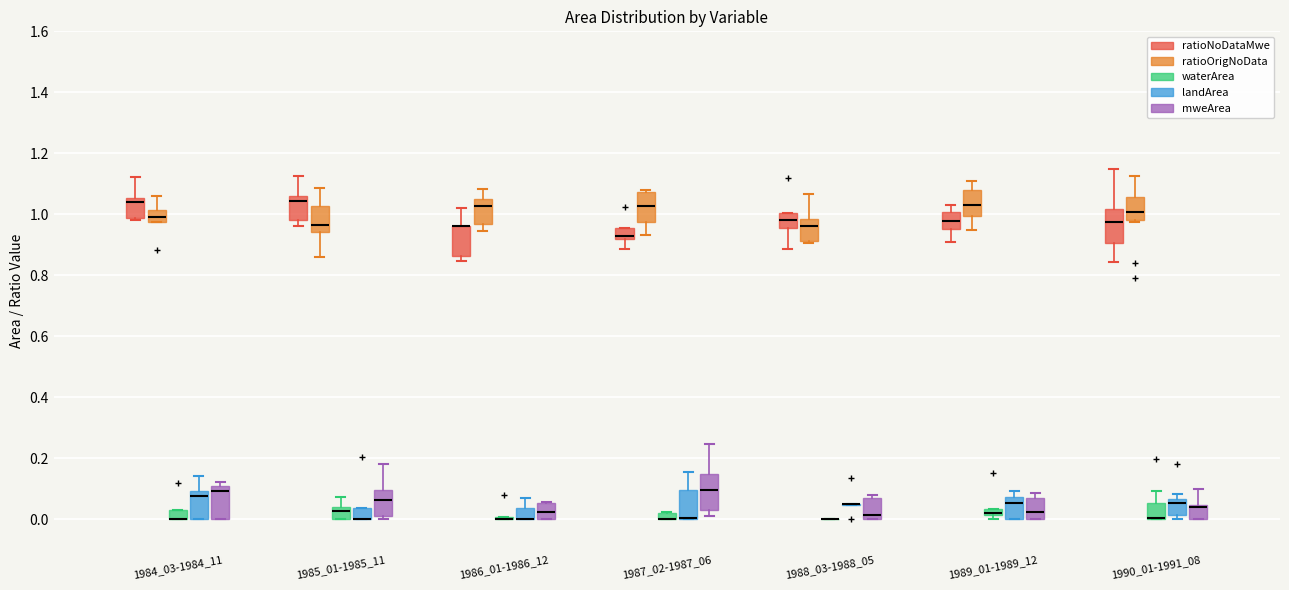

Where is the lower edge of the box for 1984_03-1984_11 (waterArea) on the y-axis? The values are not printed on the chart, so give them approximately, as read against the axis.

0.00